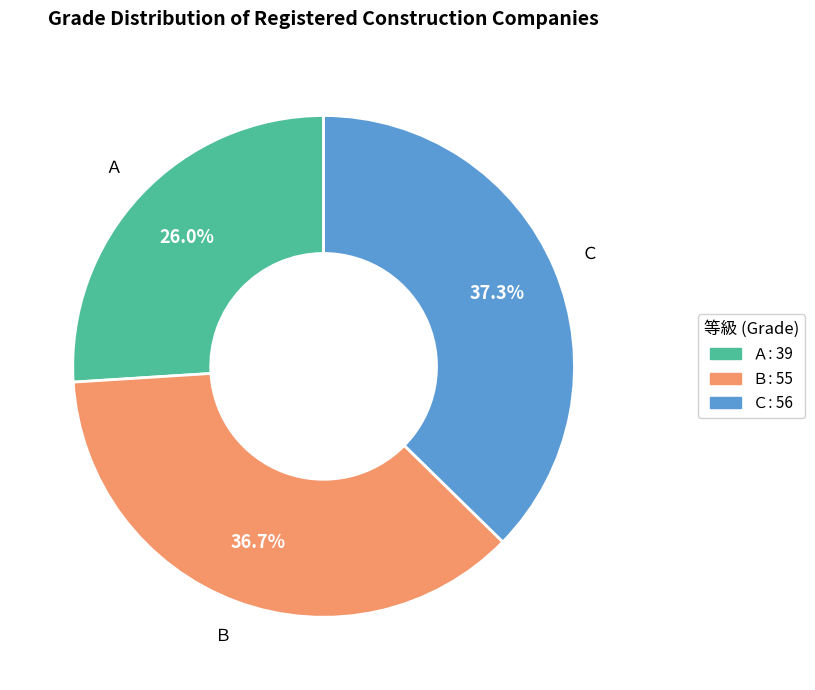

Approximately how many times larger is the value at Ｃ compared to Ｂ?

1.0